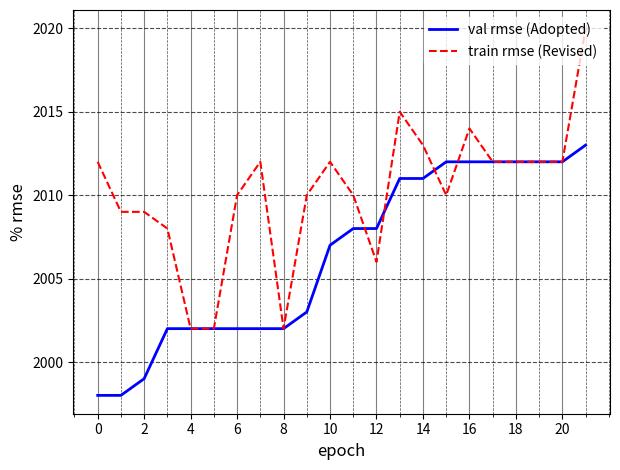

True or false: val rmse (Adopted) and train rmse (Revised) intersect in this chart.

True